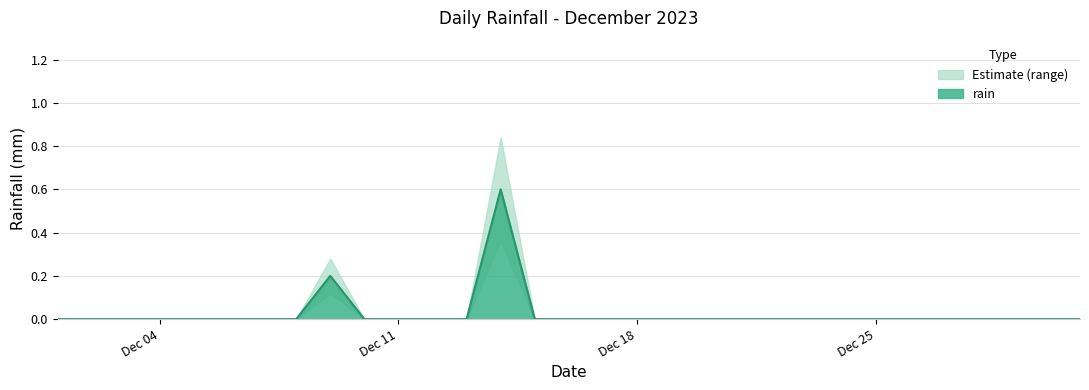

Where is the first local maximum?

2023-12-09